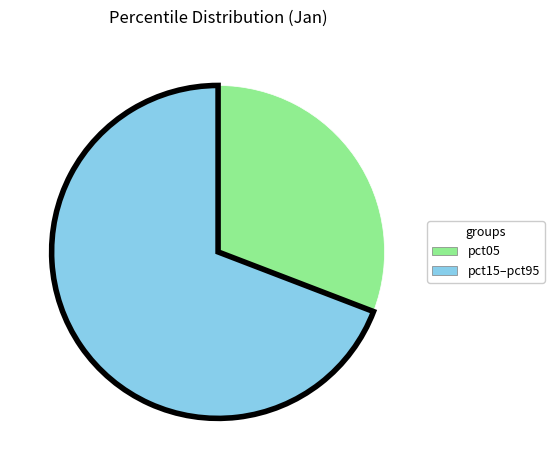

Does any single category account for the majority?

Yes